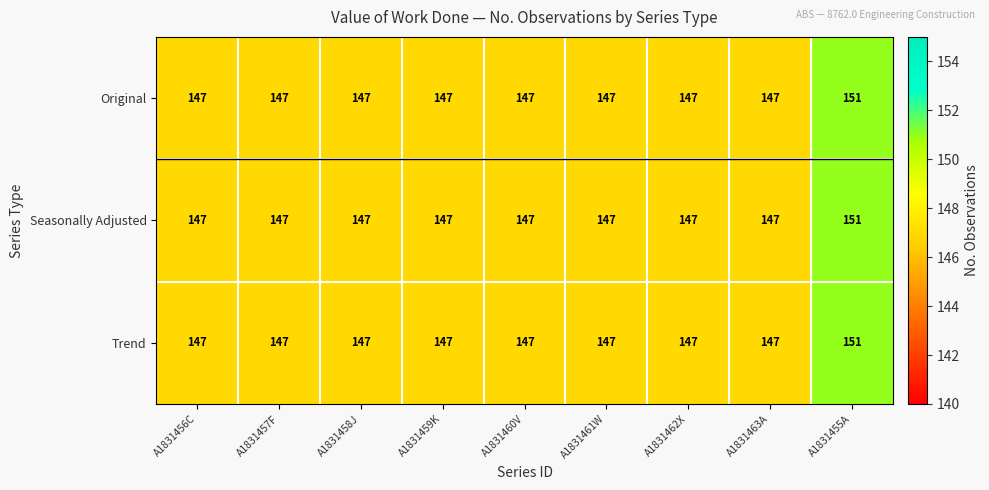

What is the sum of the Original values at A1831461W and A1831460V?

294